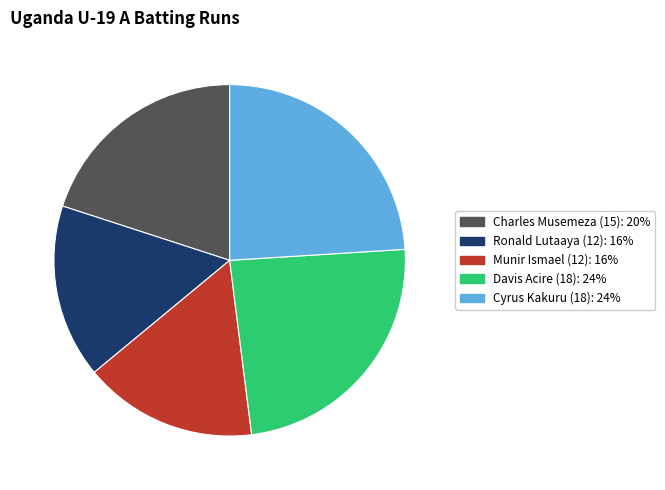

How many slices are in this pie chart?

5